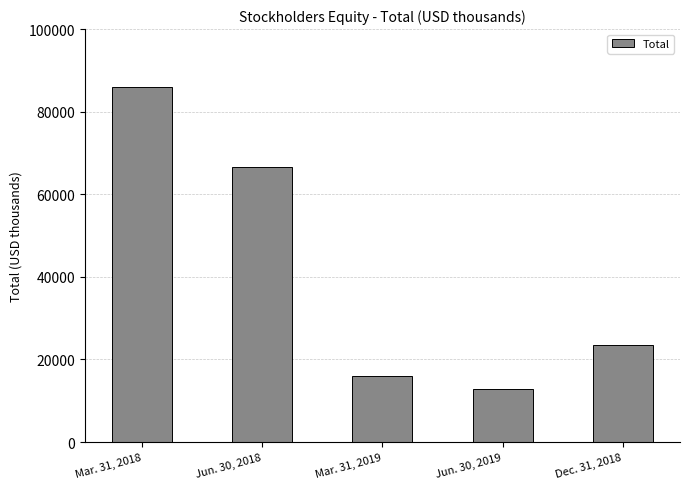

At which category does the chart reach its peak across all series?

Mar. 31, 2018